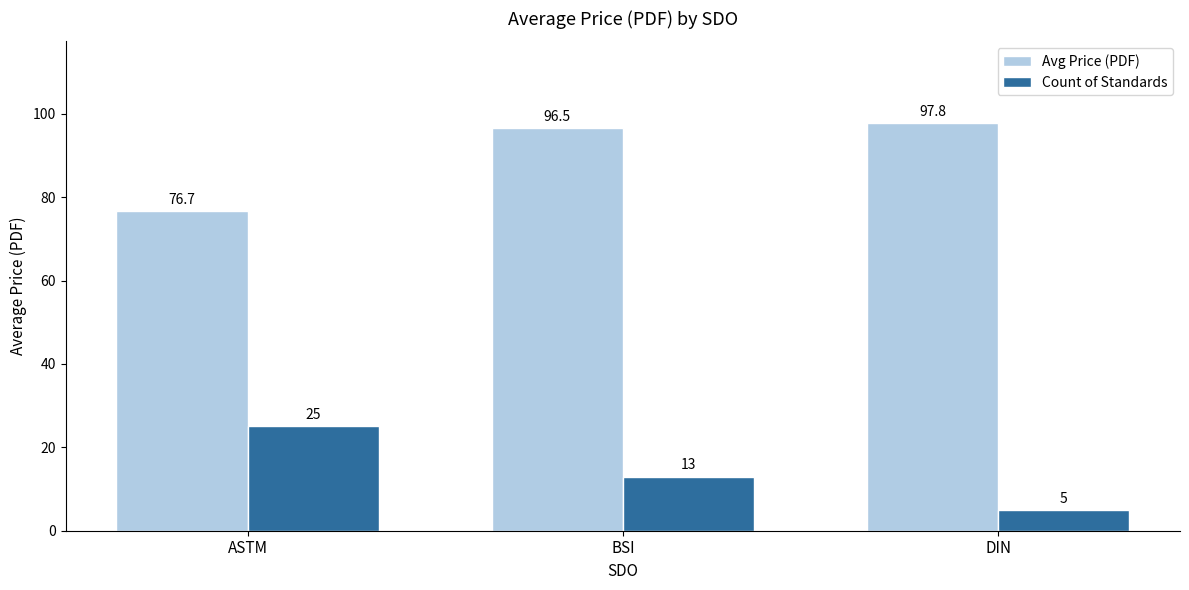

What is the maximum value for Count of Standards?

25.0